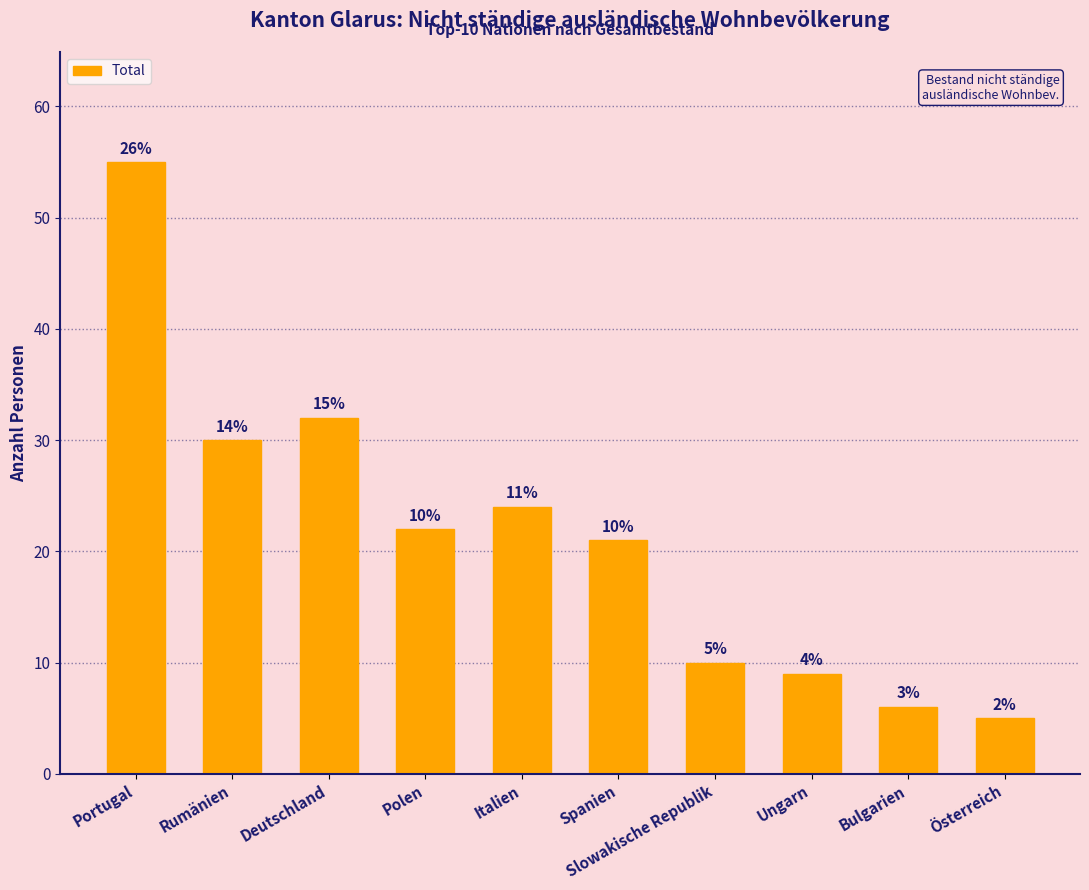

What value does the data have at Spanien?

21